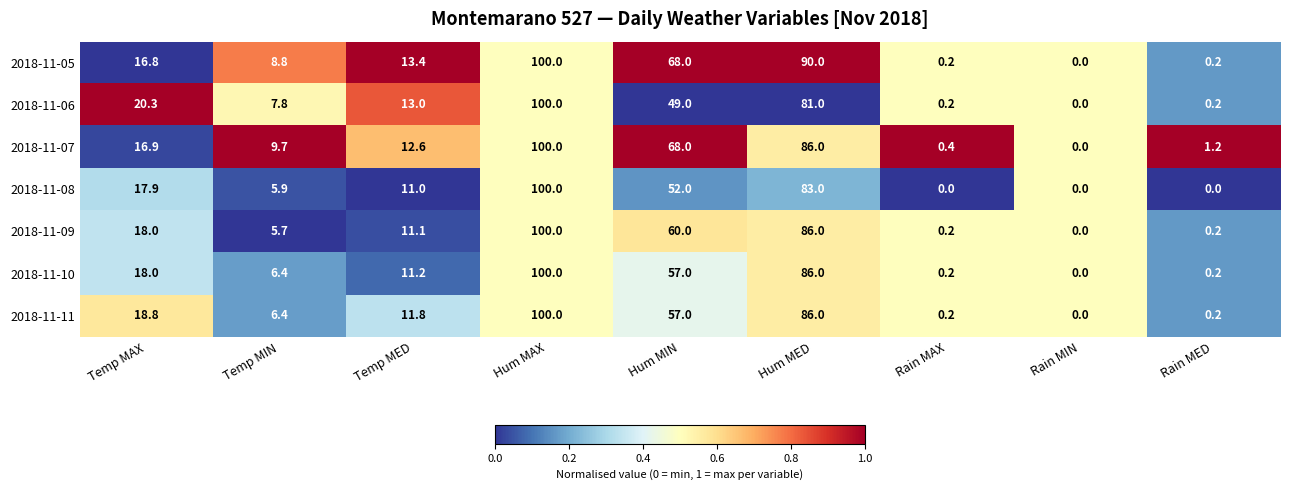

What is the greatest value displayed?

100.0